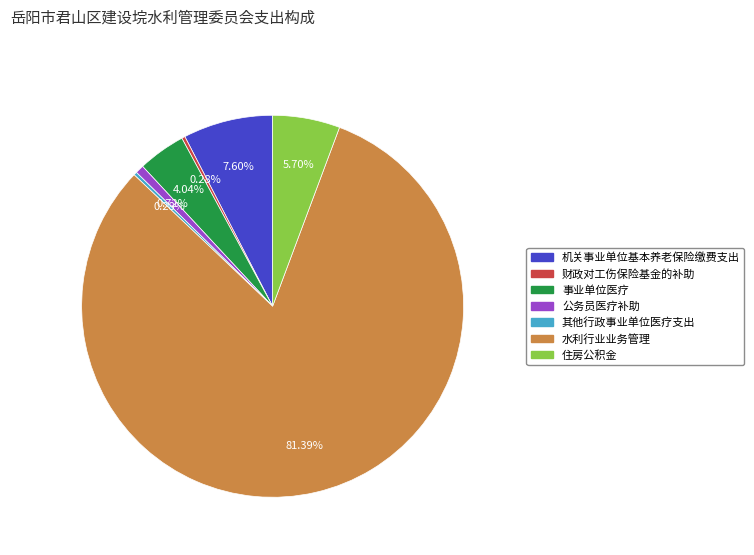

Which category has the biggest portion of the pie?

水利行业业务管理